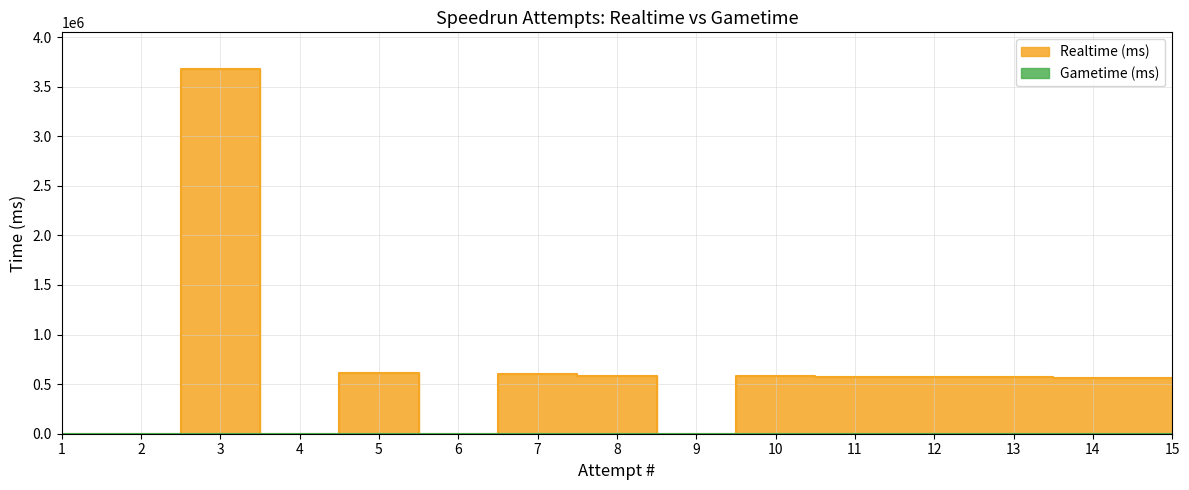

At which label is the value closest to 1839840?

5